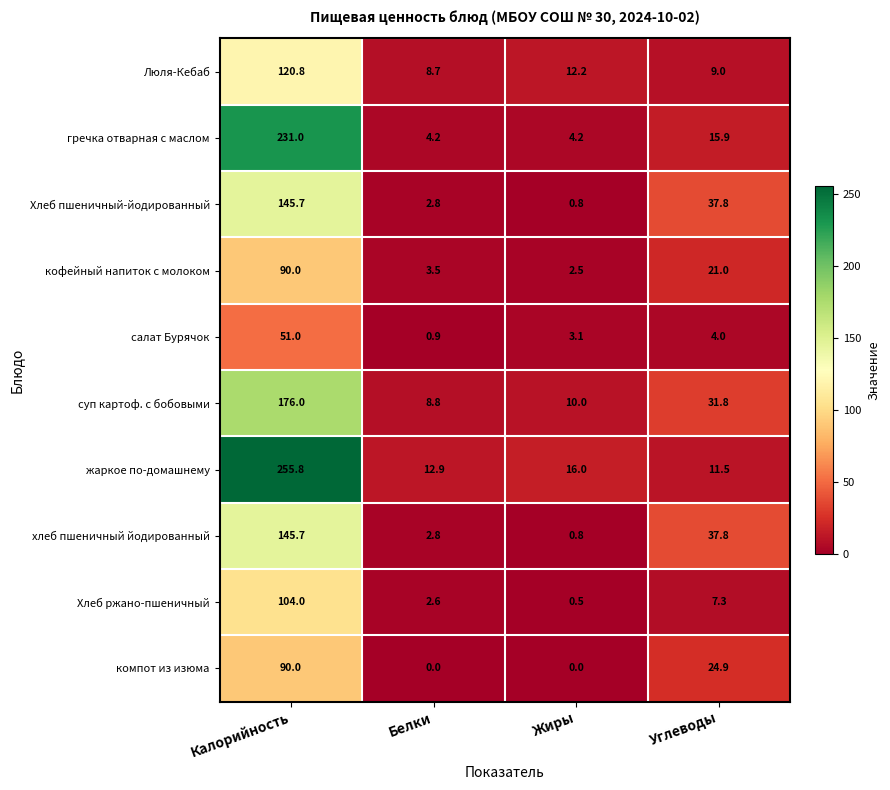

Count the number of categories in the chart.

4